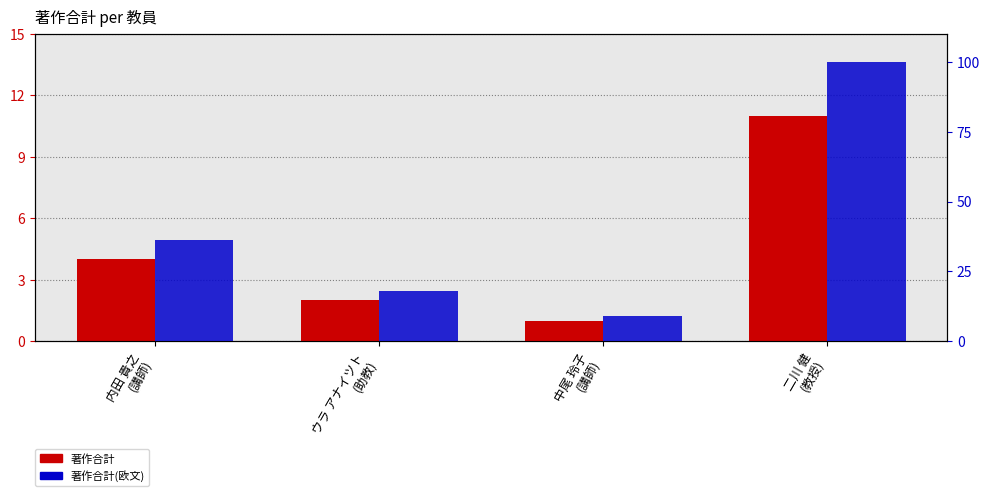

At how many categories does at least one series exceed 18?

3